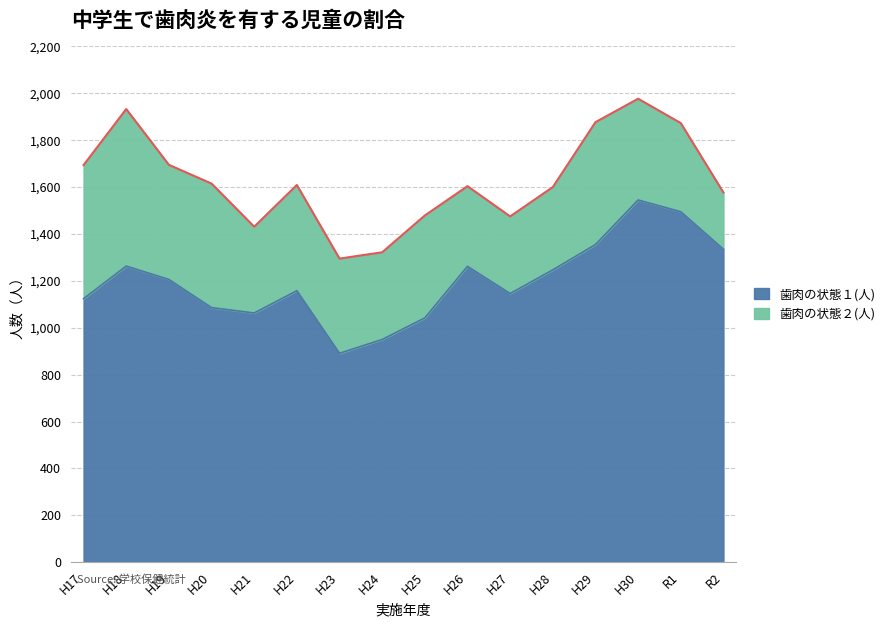

At which category does the chart reach its peak across all series?

H30